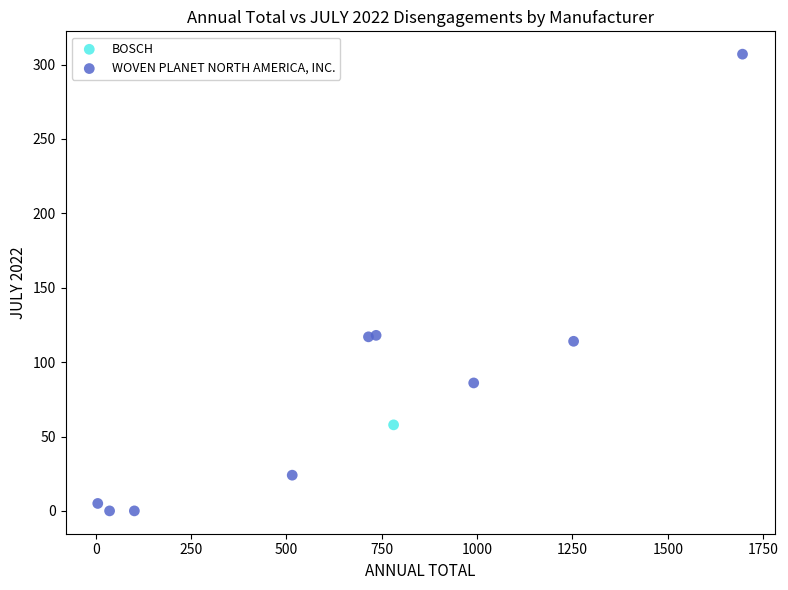

What are all the series names shown in the legend?

BOSCH, WOVEN PLANET NORTH AMERICA, INC.